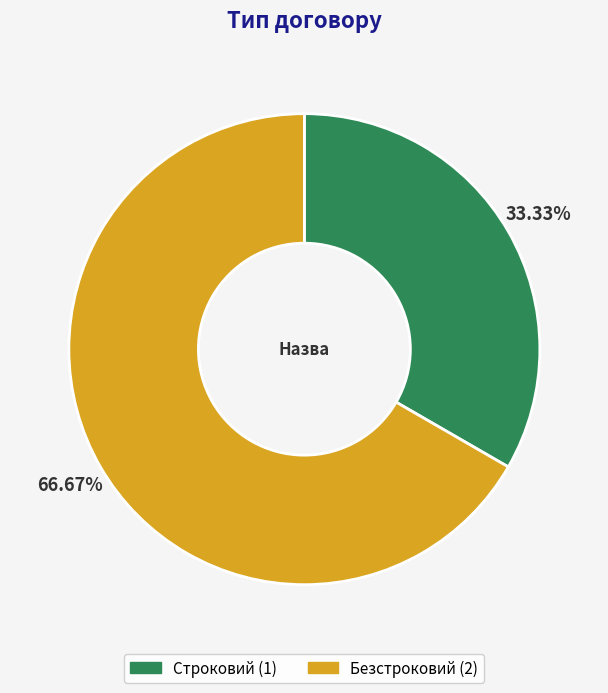

How much of the chart is everything except Строковий?

66.7%